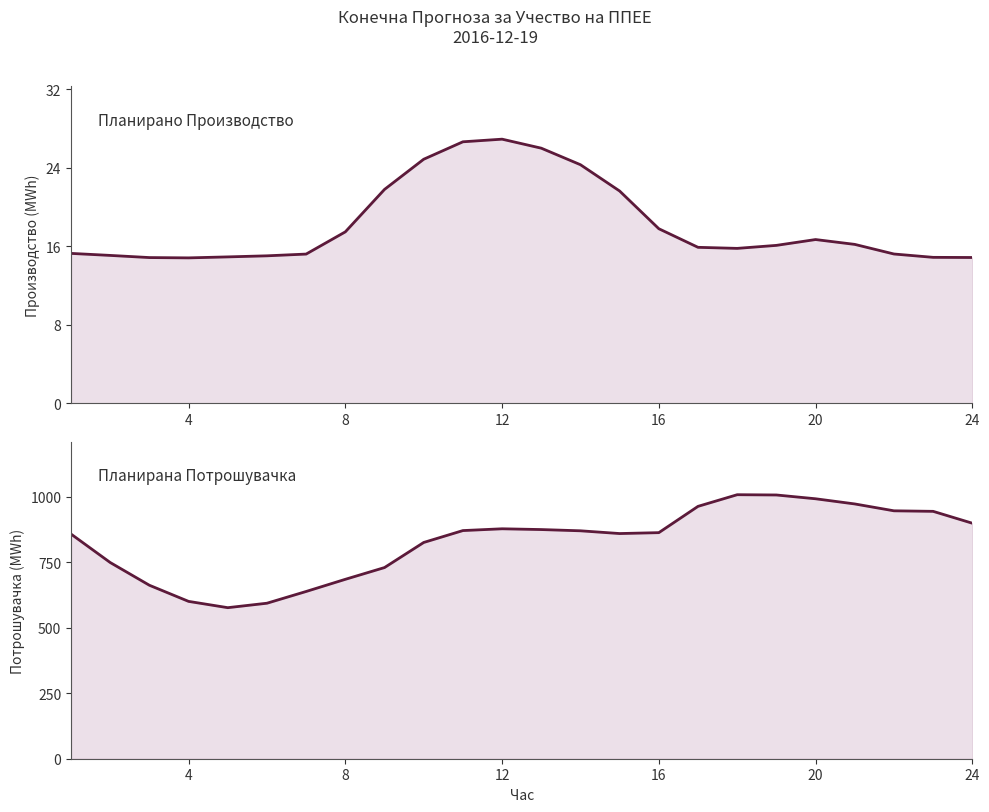

How many distinct data groups are displayed?

2